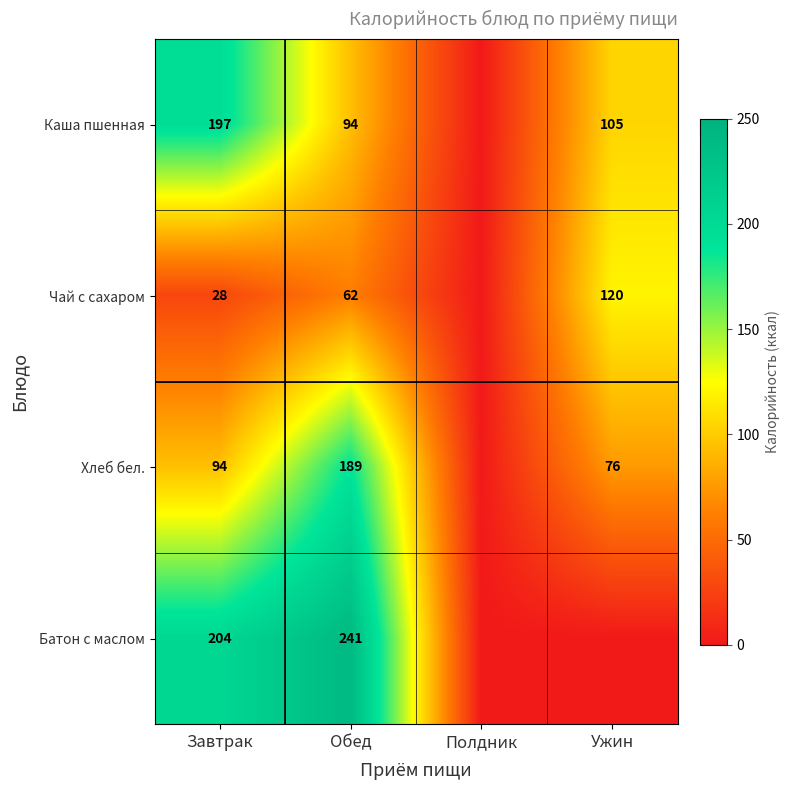

Rank the series at Обед from lowest to highest value.

Чай с сахаром, Каша пшенная, Хлеб бел., Батон с маслом